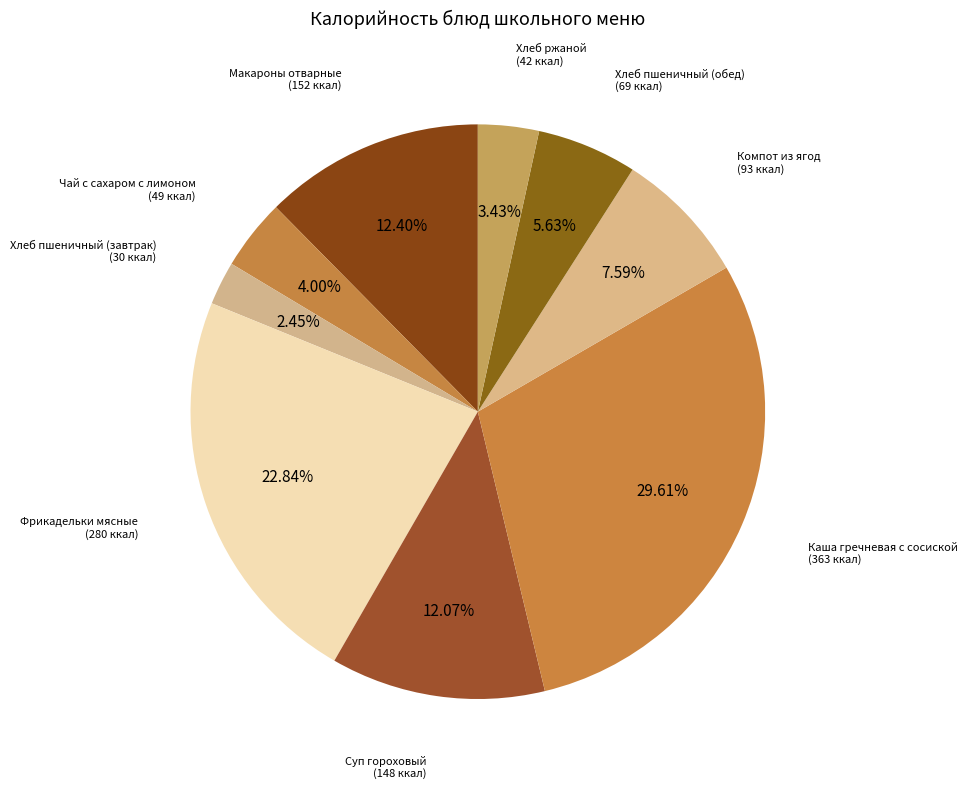

How many segments does this pie chart have?

9